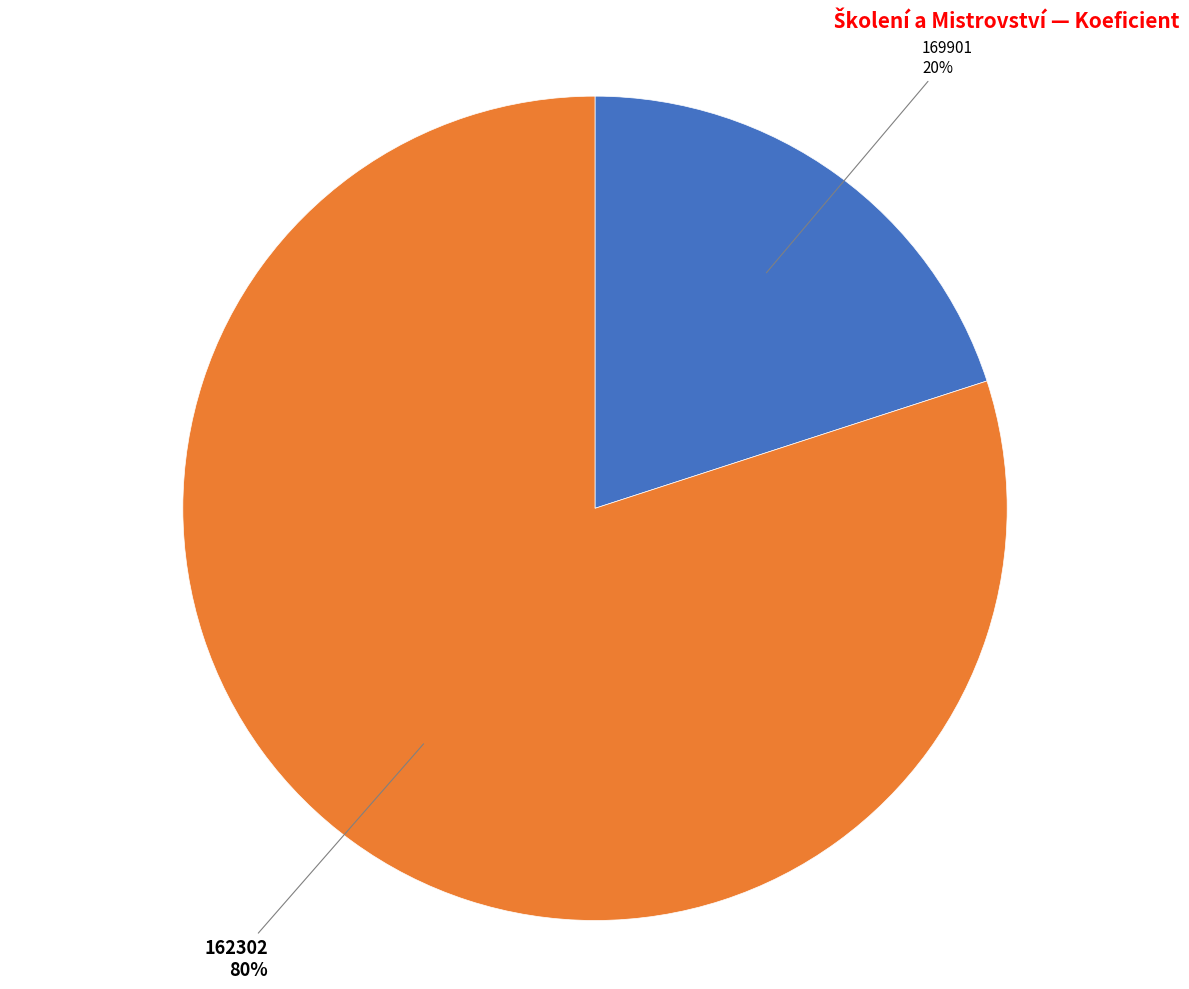

The 162302 slice represents 80% of the pie. True or false?

True